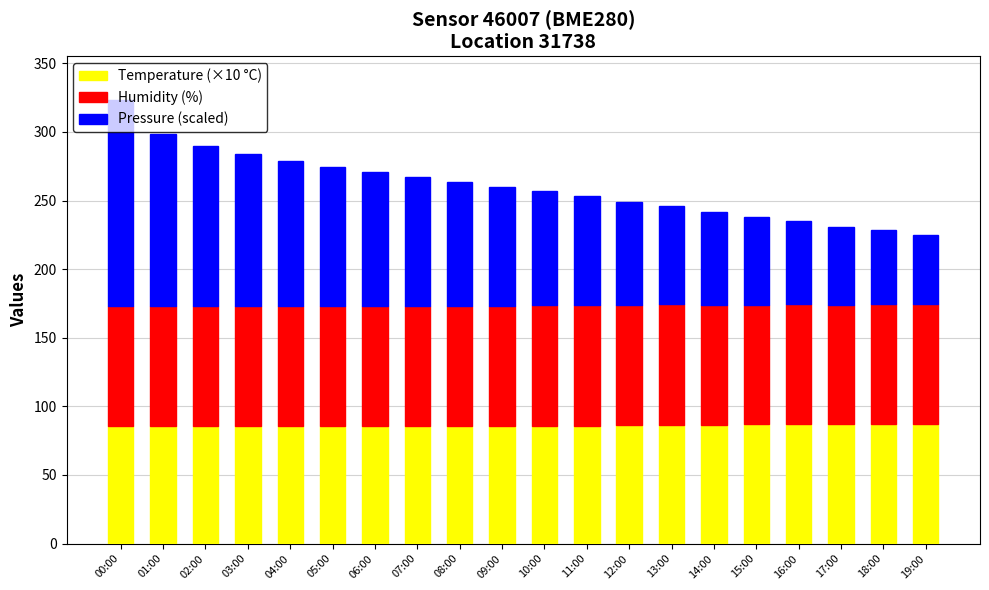

How many categories are shown in the chart?

20